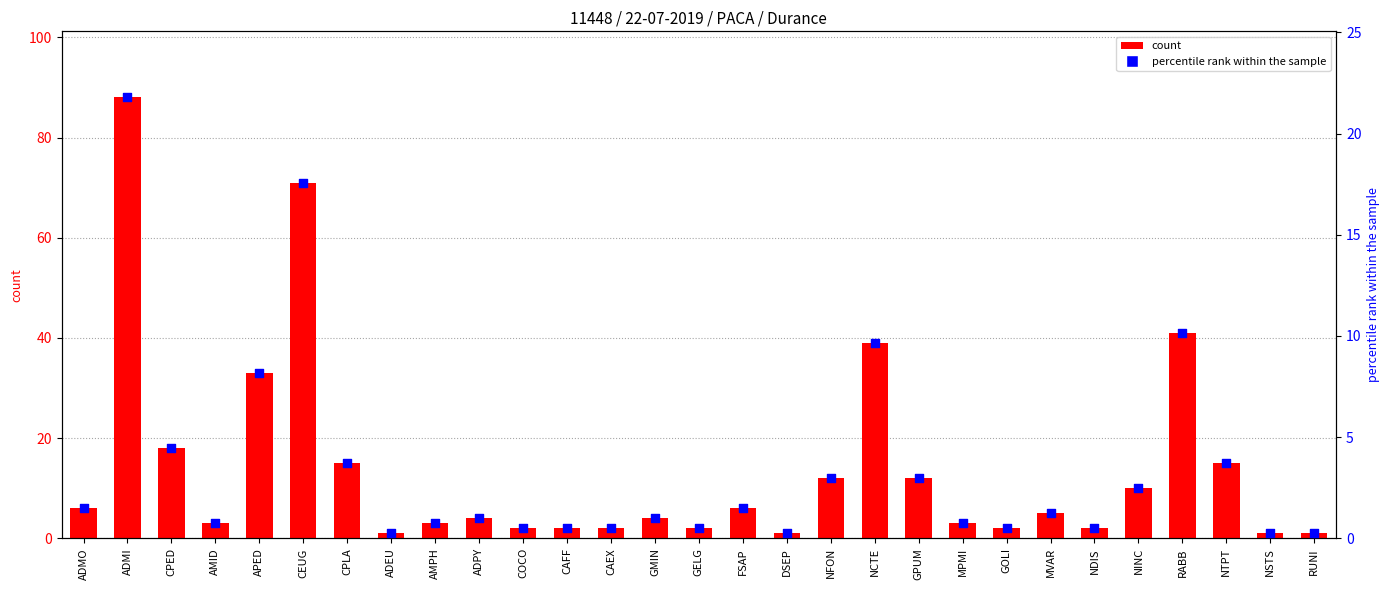

What is the total value across all series at DSEP?

1.2